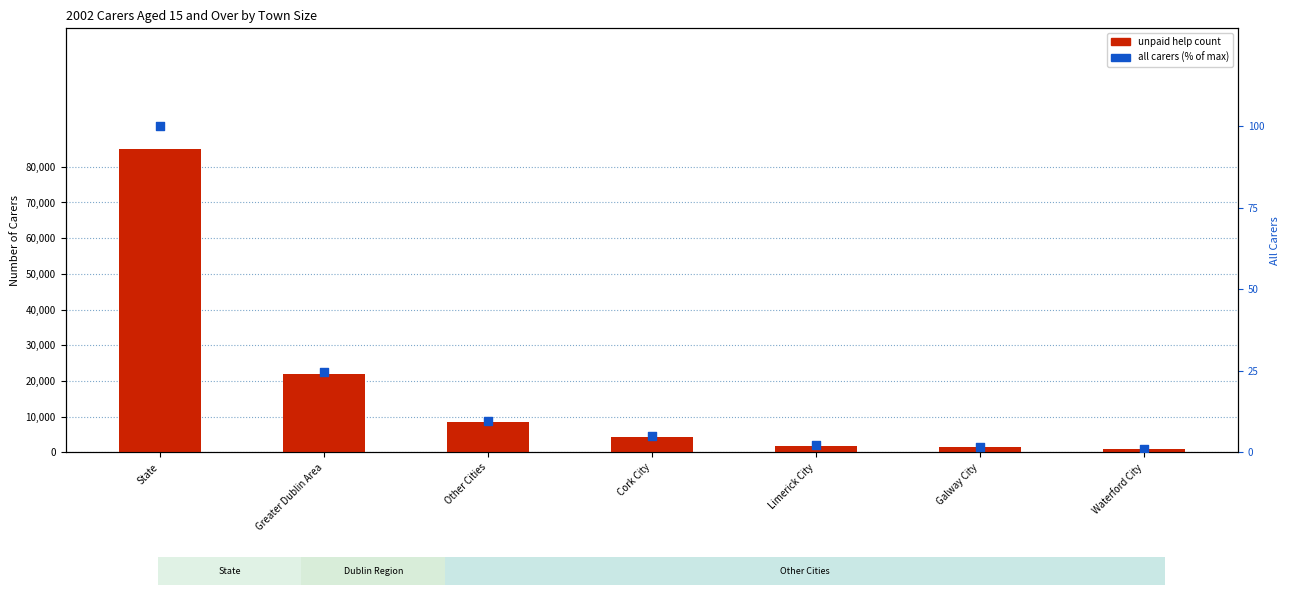

Which series contains the highest Y value?

unpaid help (1-14 hrs)